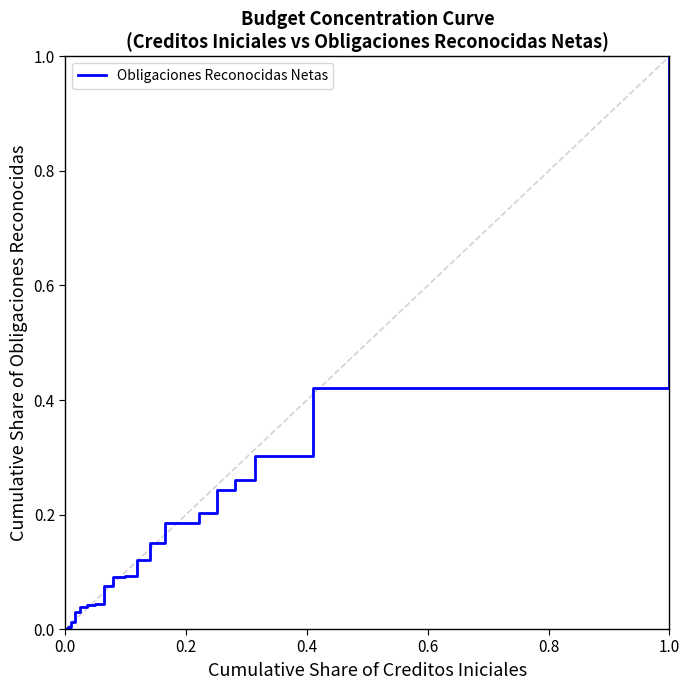

What is the difference between the maximum and minimum values?

1.0